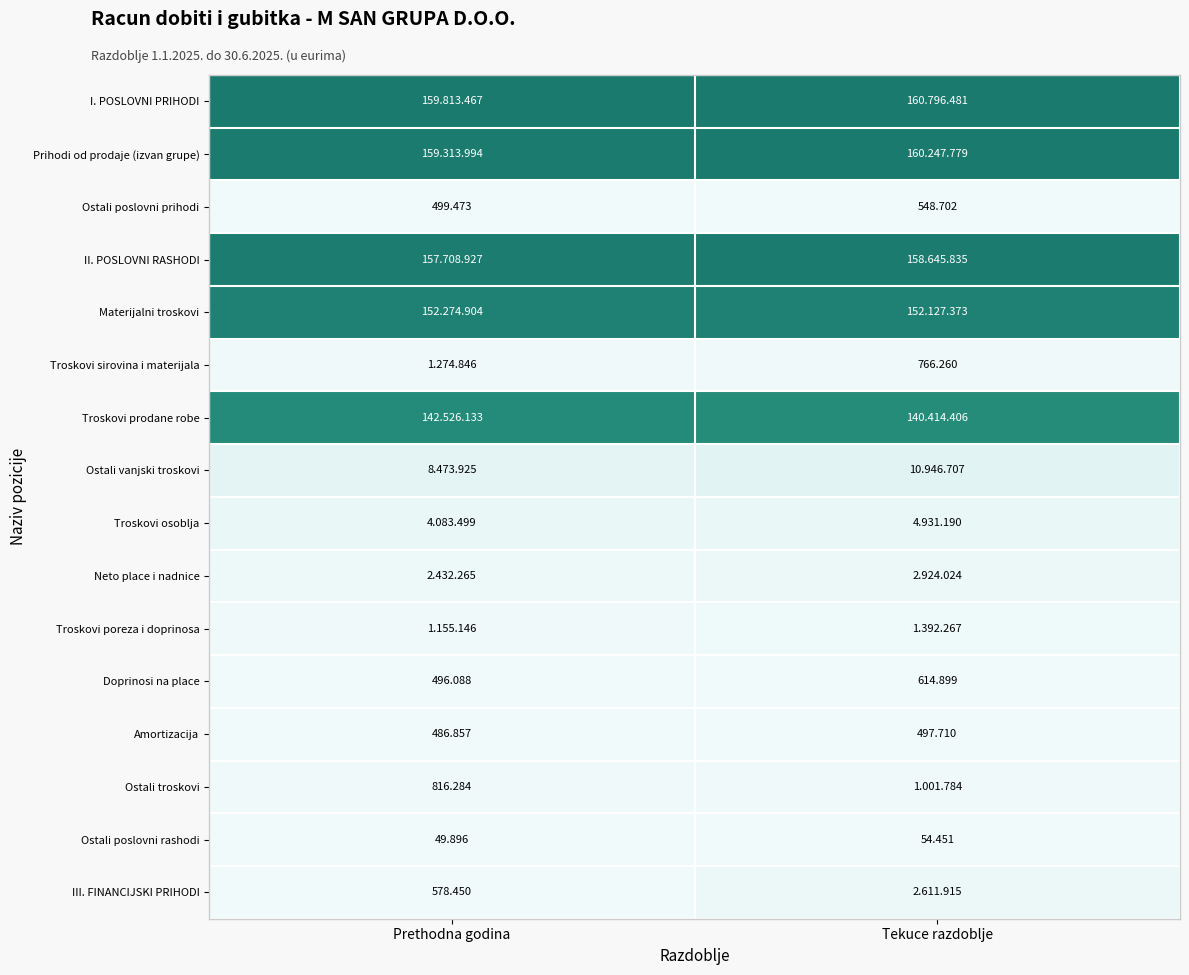

Rank the categories by Doprinosi na place value from lowest to highest.

Prethodna godina, Tekuce razdoblje